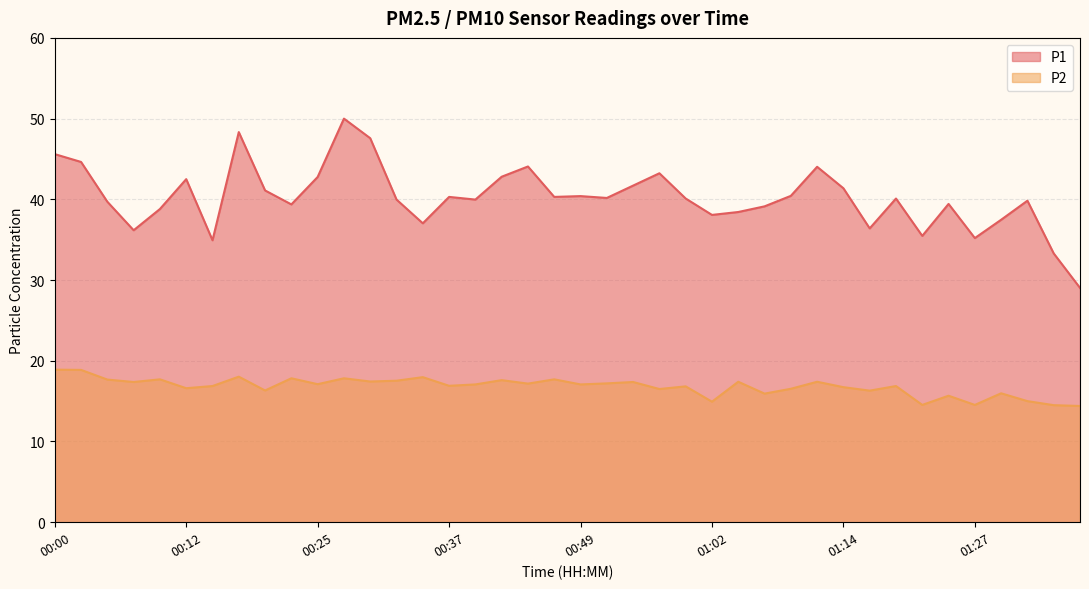

What are all the series names shown in the legend?

P1, P2